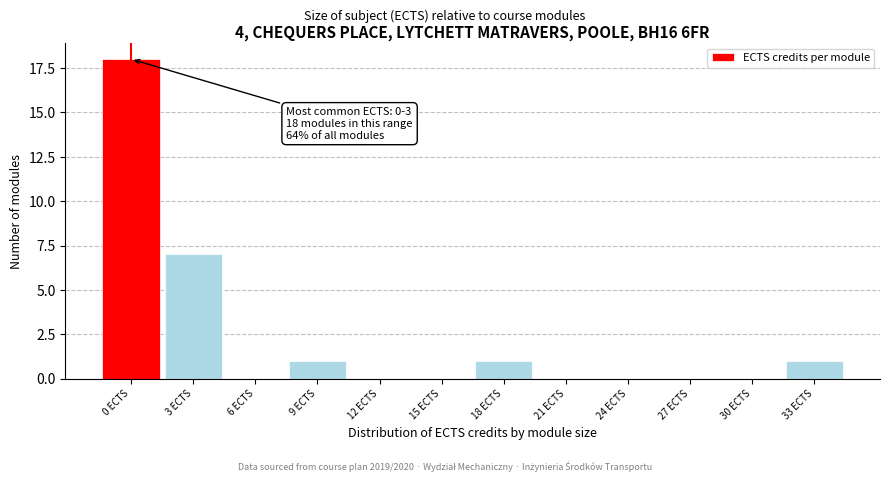

Reading right to left, list all the values displayed in this chart.

33 ECTS=1	30 ECTS=0	27 ECTS=0	24 ECTS=0	21 ECTS=0	18 ECTS=1	15 ECTS=0	12 ECTS=0	9 ECTS=1	6 ECTS=0	3 ECTS=7	0 ECTS=18